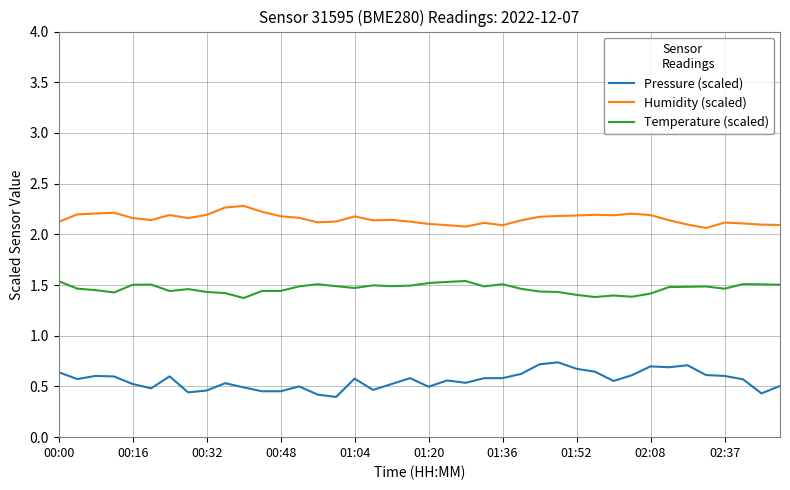

Rank the series by their maximum value, from lowest to highest.

Pressure (scaled), Temperature (scaled), Humidity (scaled)